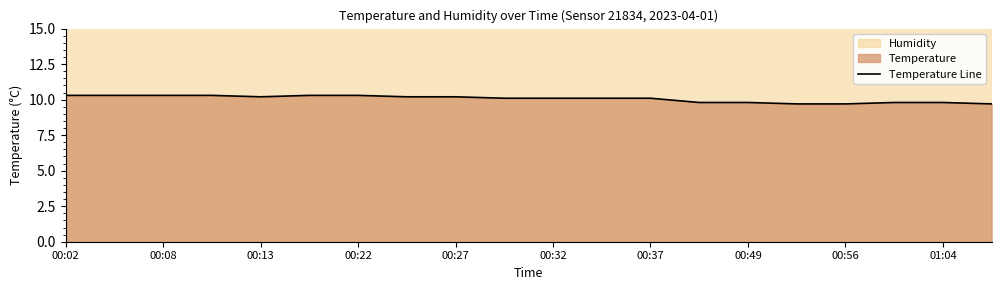

True or false: Temperature Line has a value of 16.5 at 00:02.

False